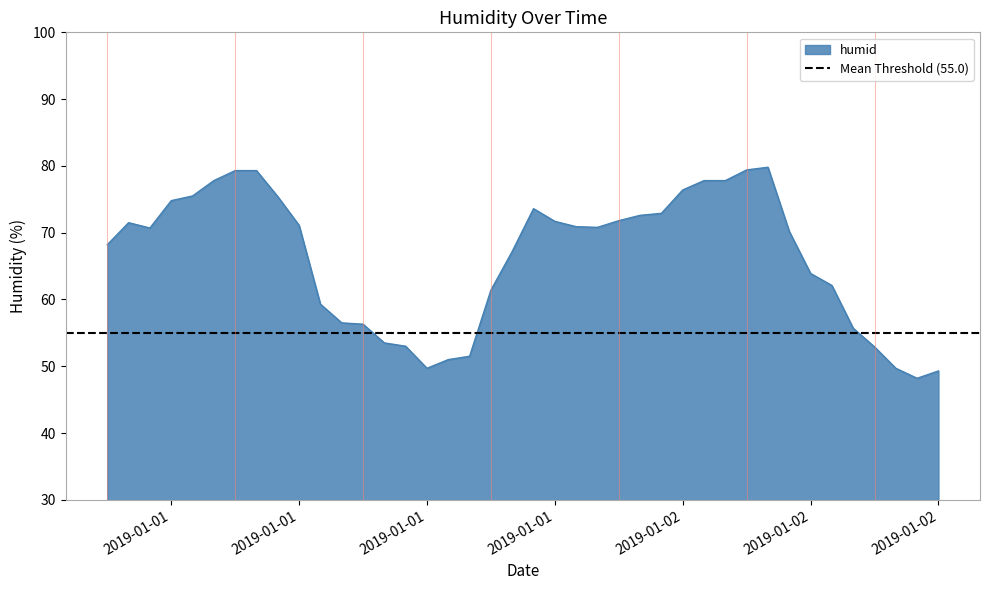

How many lines are shown in the chart?

1